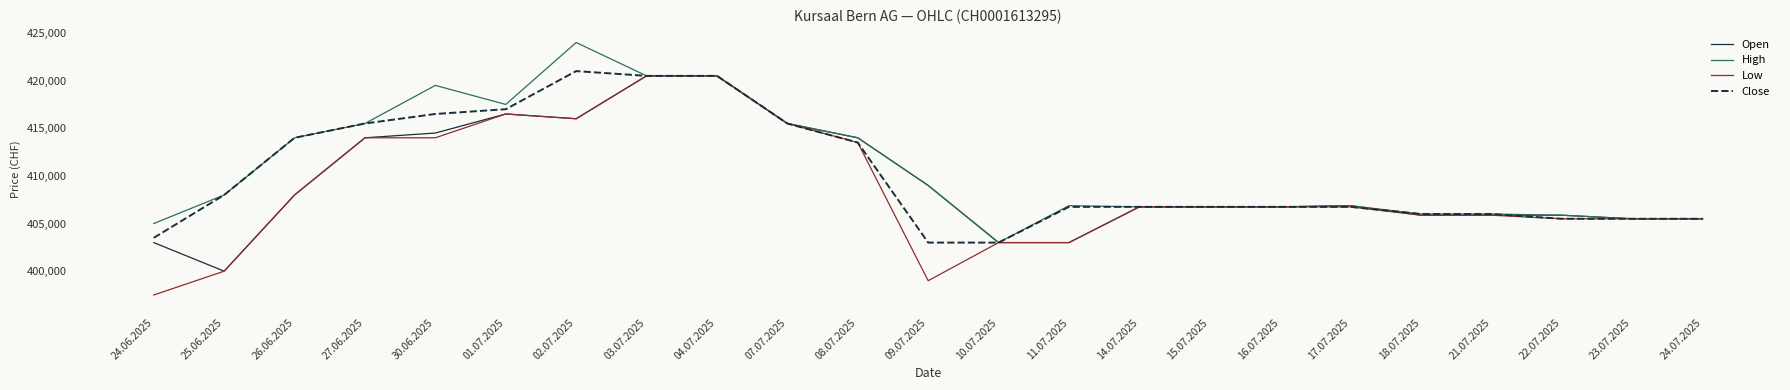

At which category does High reach its first local valley?

01.07.2025